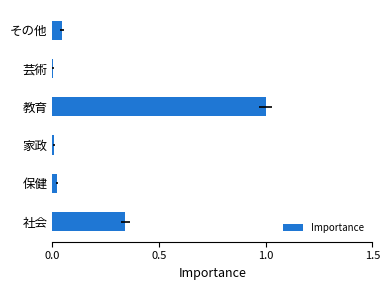

The value at 社会 is 0.2. True or false?

False